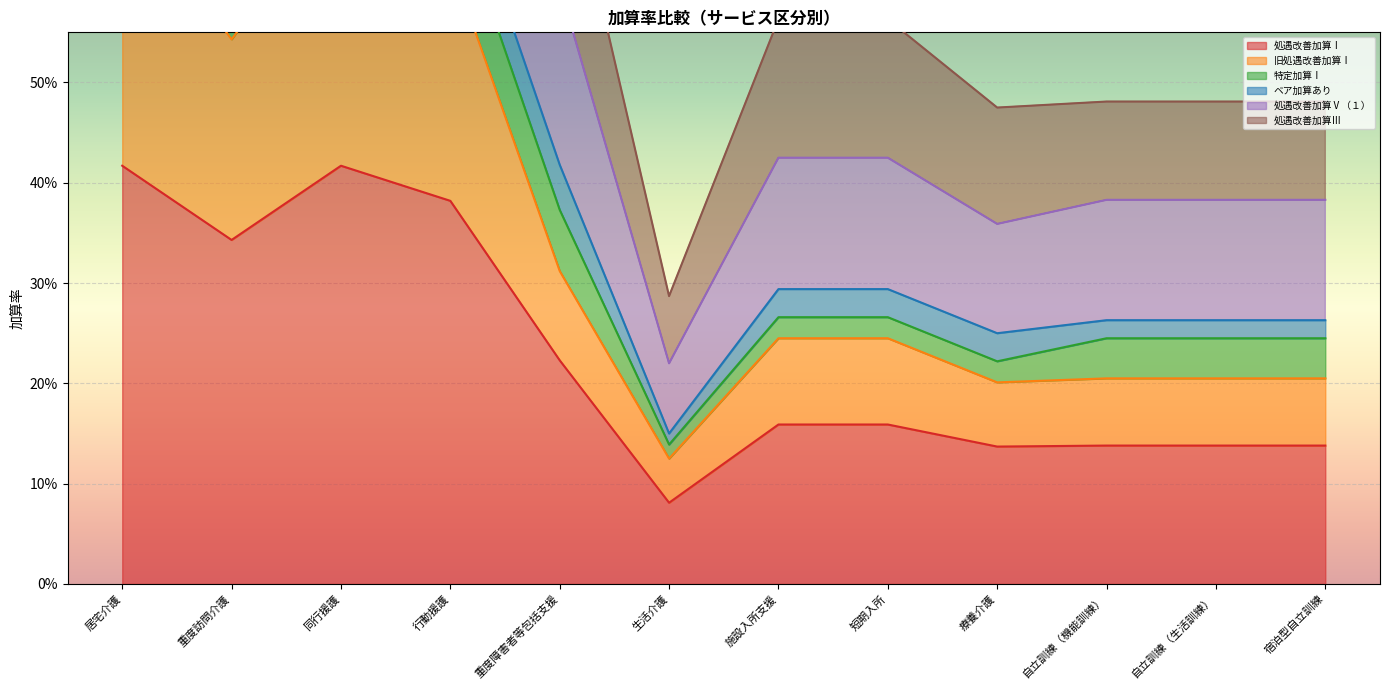

Does the chart display data point markers on the line(s)?

No